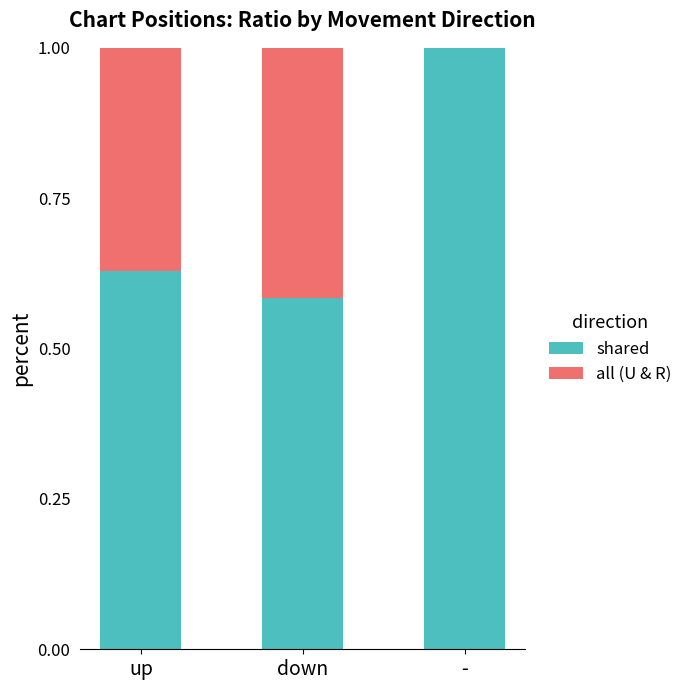

At which label does shared reach its peak?

-